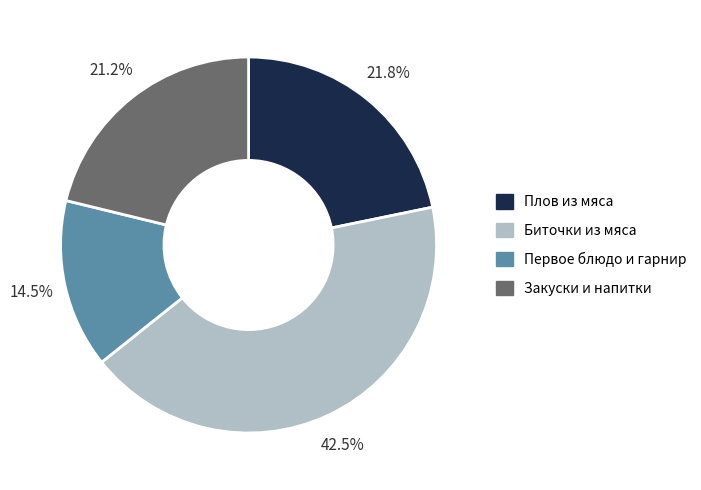

How many segments does this pie chart have?

4